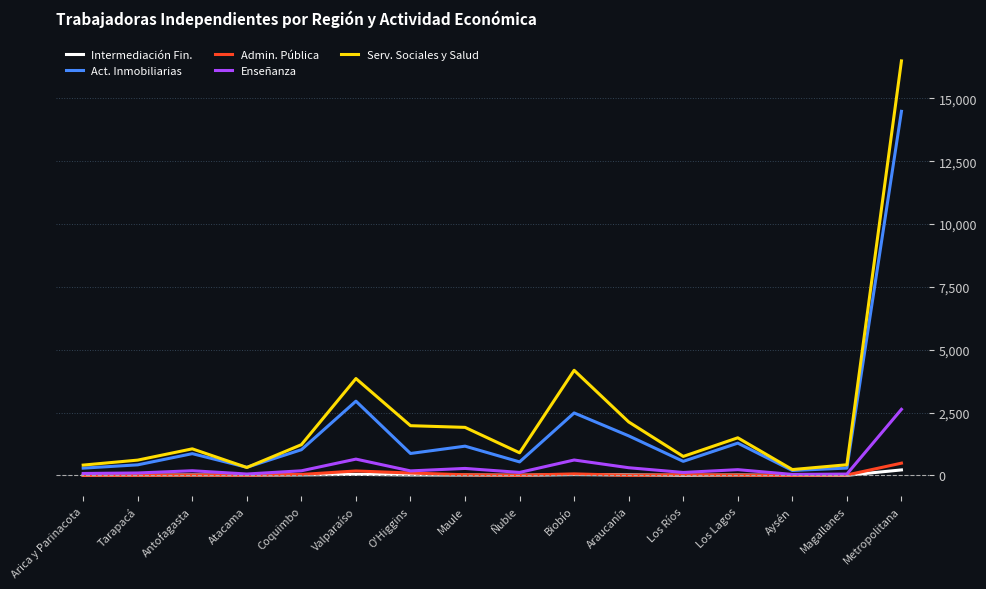

Between Tarapacá and Aysén, which series saw the biggest shift?

Serv. Sociales y Salud